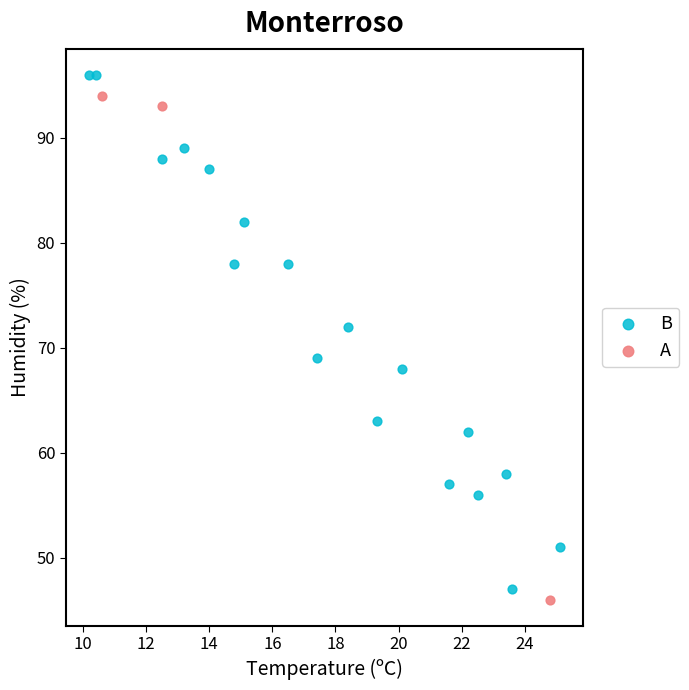

What are all the series names shown in the legend?

B, A